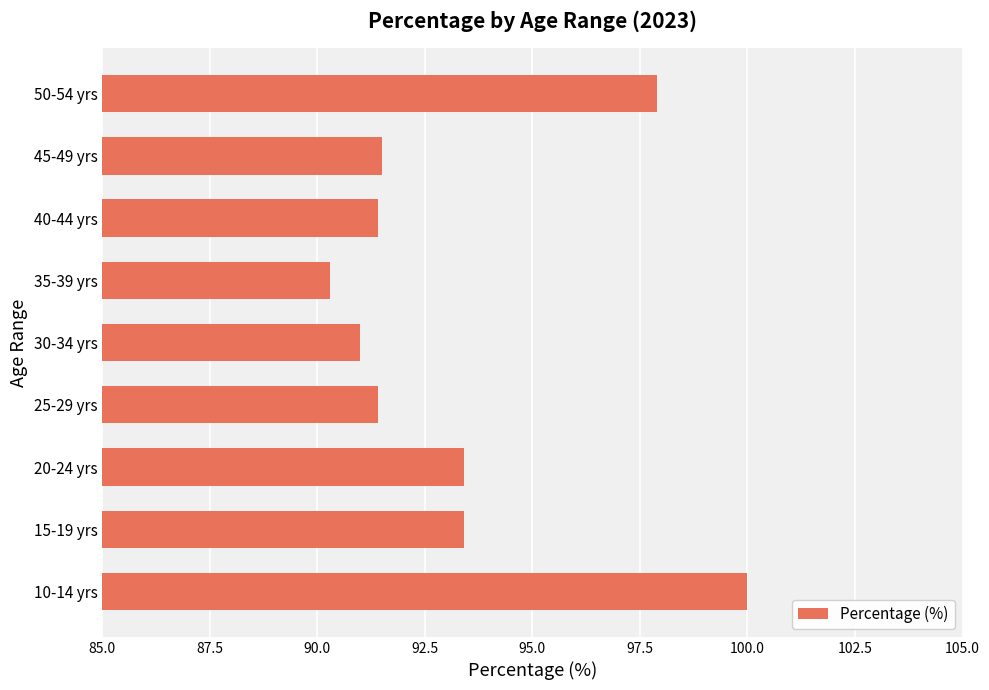

Reading bottom to top, list all the values displayed in this chart.

100.0	93.4	93.4	91.4	91.0	90.3	91.4	91.5	97.9